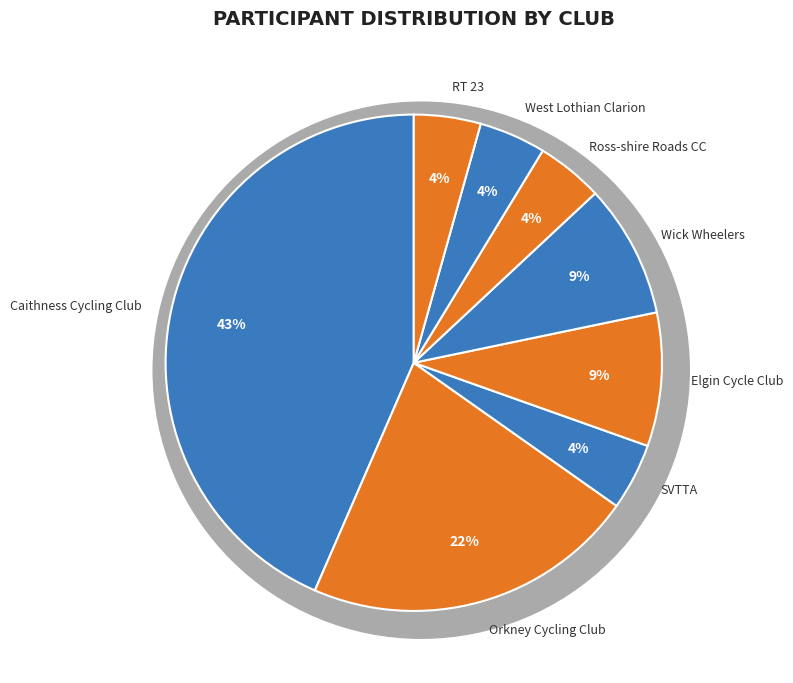

Does Ross-shire Roads CC represent more than half of the total?

No